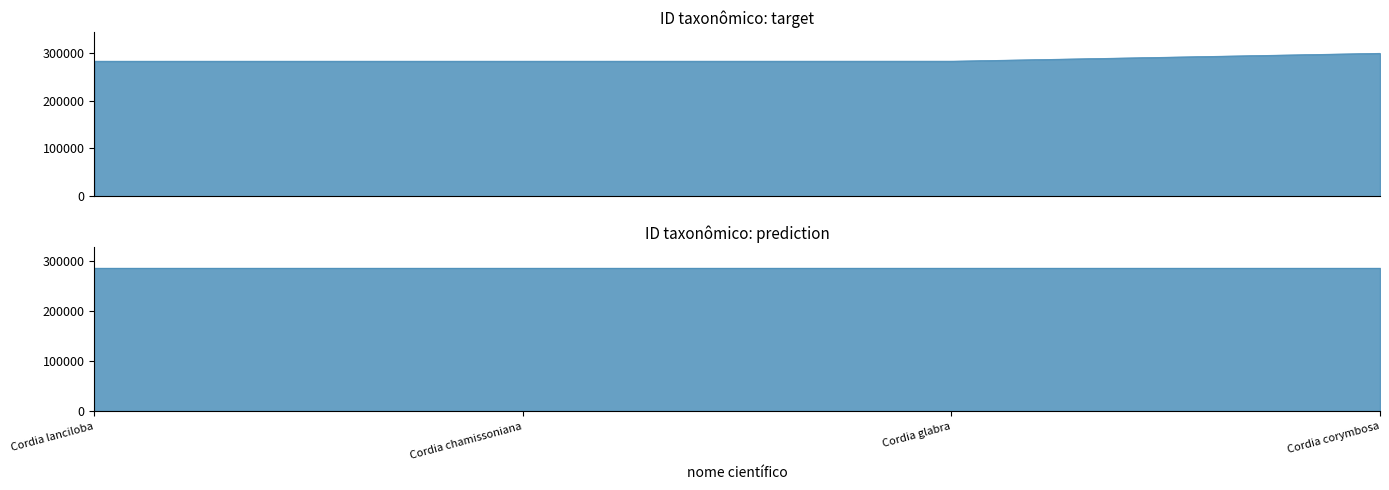

What is the difference between the highest and lowest values at Cordia lanciloba?

3324